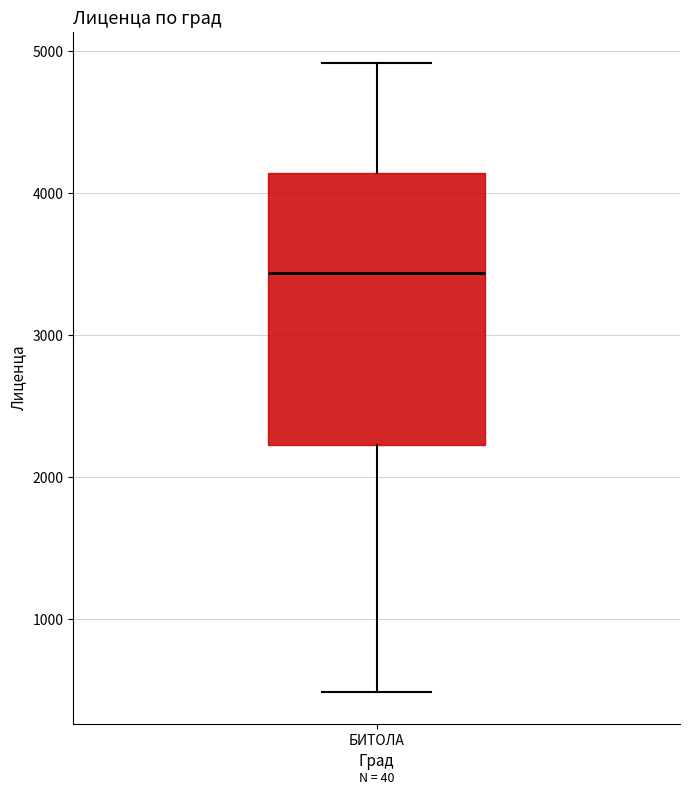

Read this box plot against the y-axis: the position of the median line, the range covered by the box, and the ends of both whiskers. The values are not printed on the chart, so give them approximately, as read against the axis.

median 3400, box 2200 to 4100, whiskers 500 to 4900